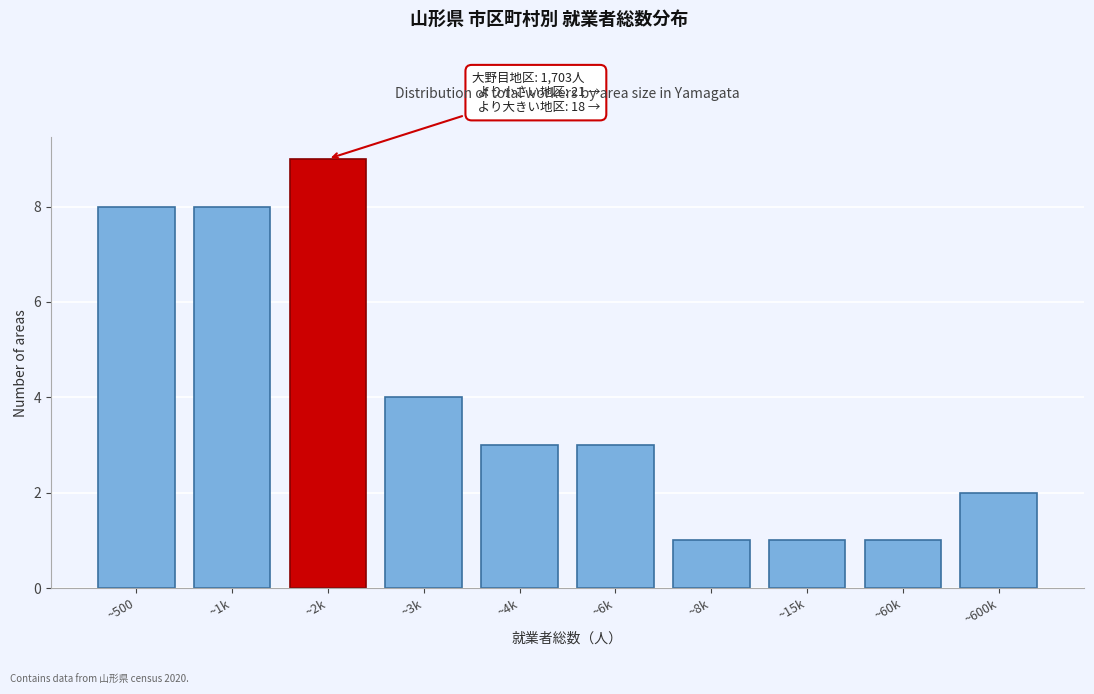

Reading left to right, list all the values displayed in this chart.

~500=8	~1k=8	~2k=9	~3k=4	~4k=3	~6k=3	~8k=1	~15k=1	~60k=1	~600k=2